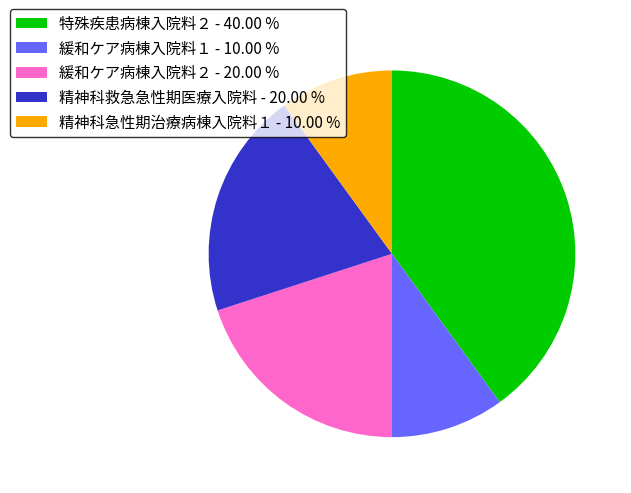

Which slice is the largest?

特殊疾患病棟入院料２